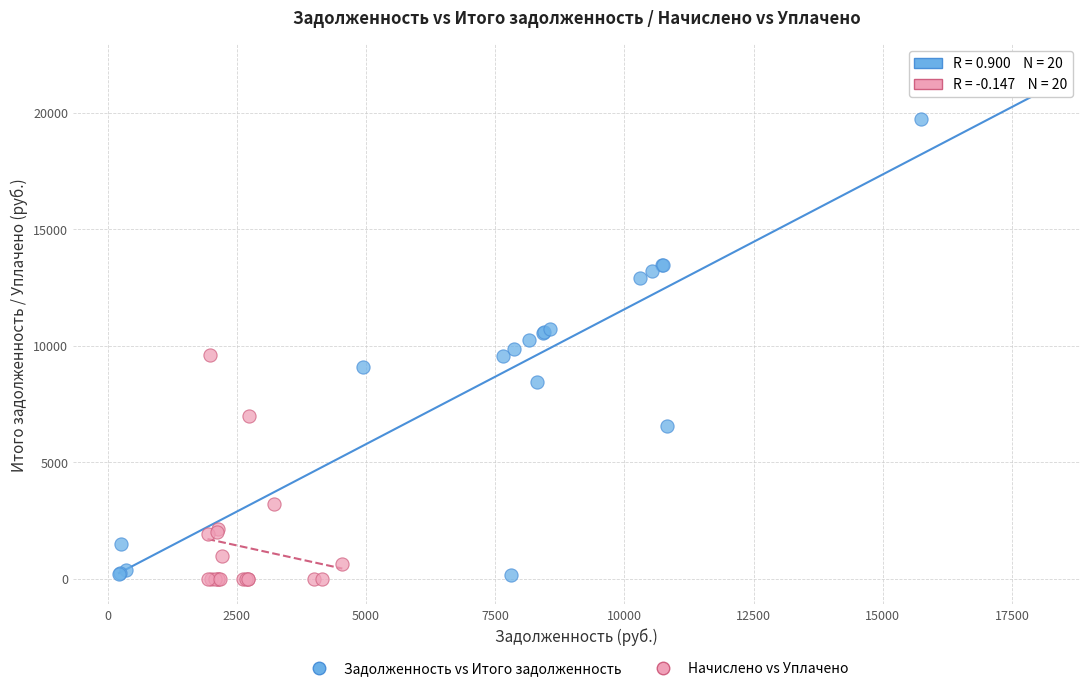

Which series has the largest Y range (max minus min)?

Задолженность vs Итого задолженность